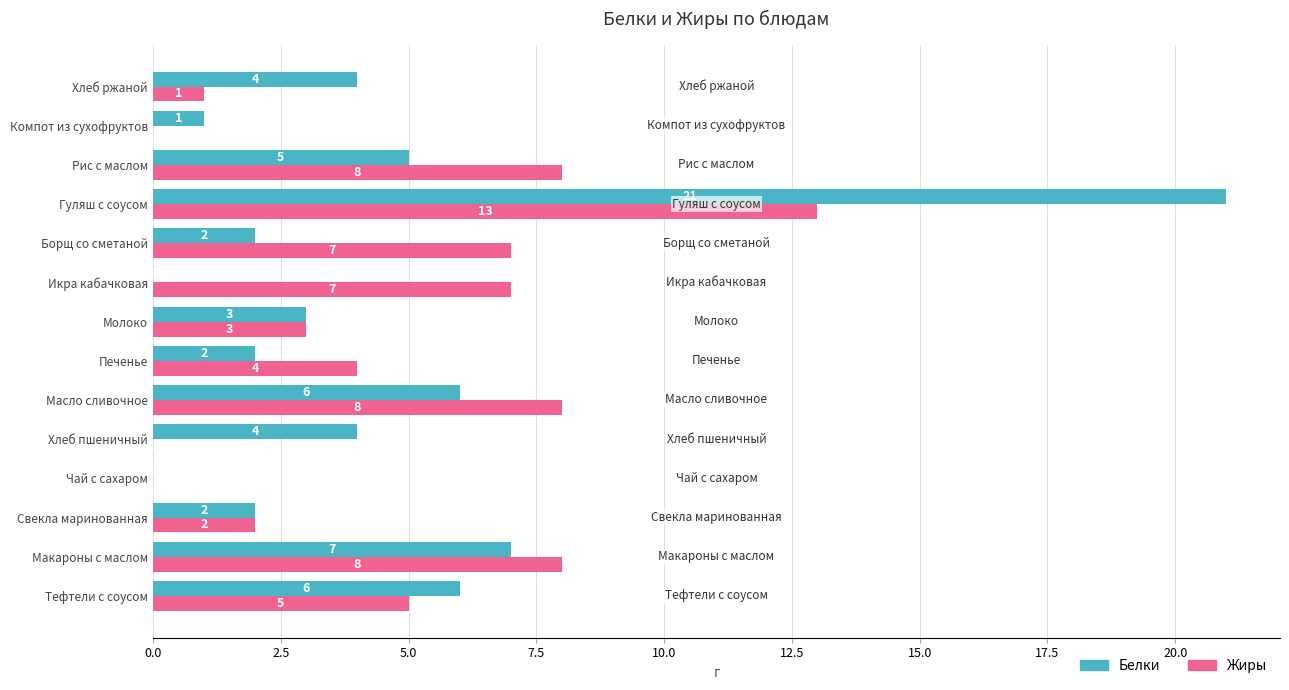

Which series changed the most between Масло сливочное and Гуляш с соусом?

Белки